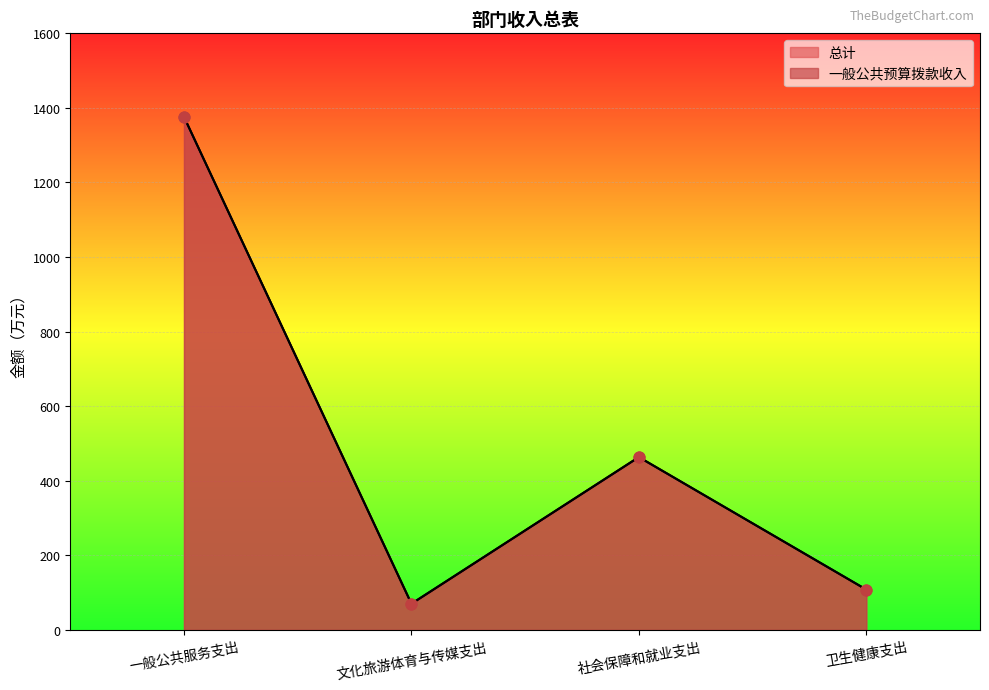

What is the total value across all series at 卫生健康支出?

216.7